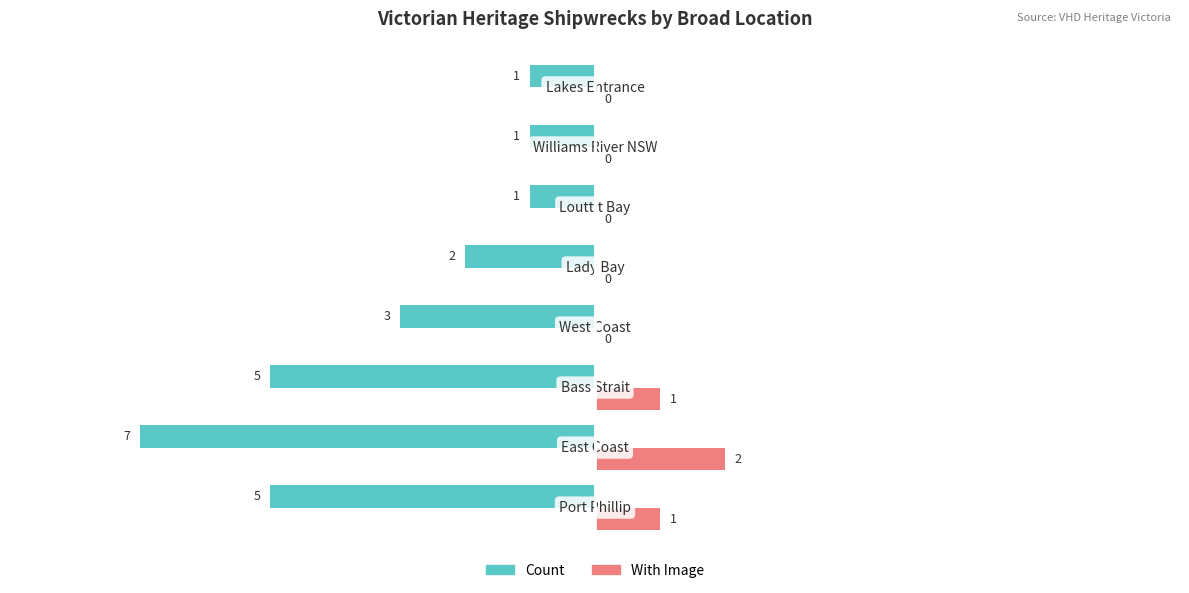

What is the sum of all Count values?

-25